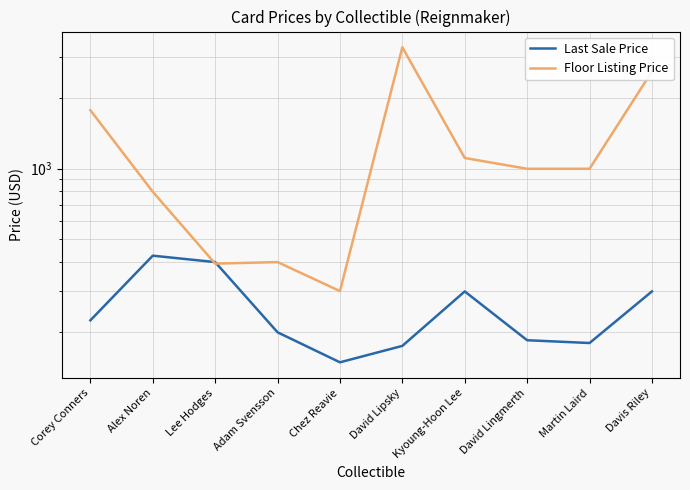

The Last Sale Price series shows 225.0 at Corey Conners. True or false?

True